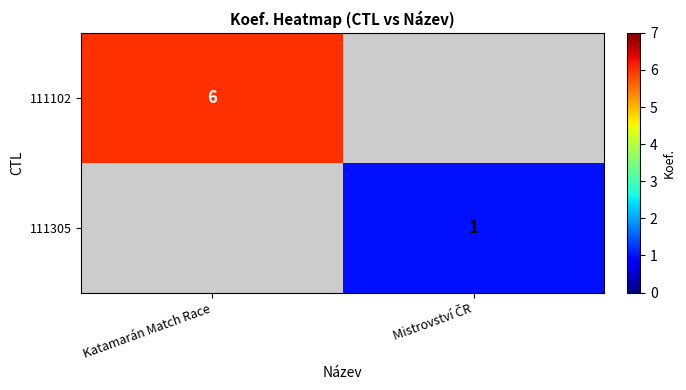

Is it true that 111102 equals 9 at Katamarán Match Race?

False